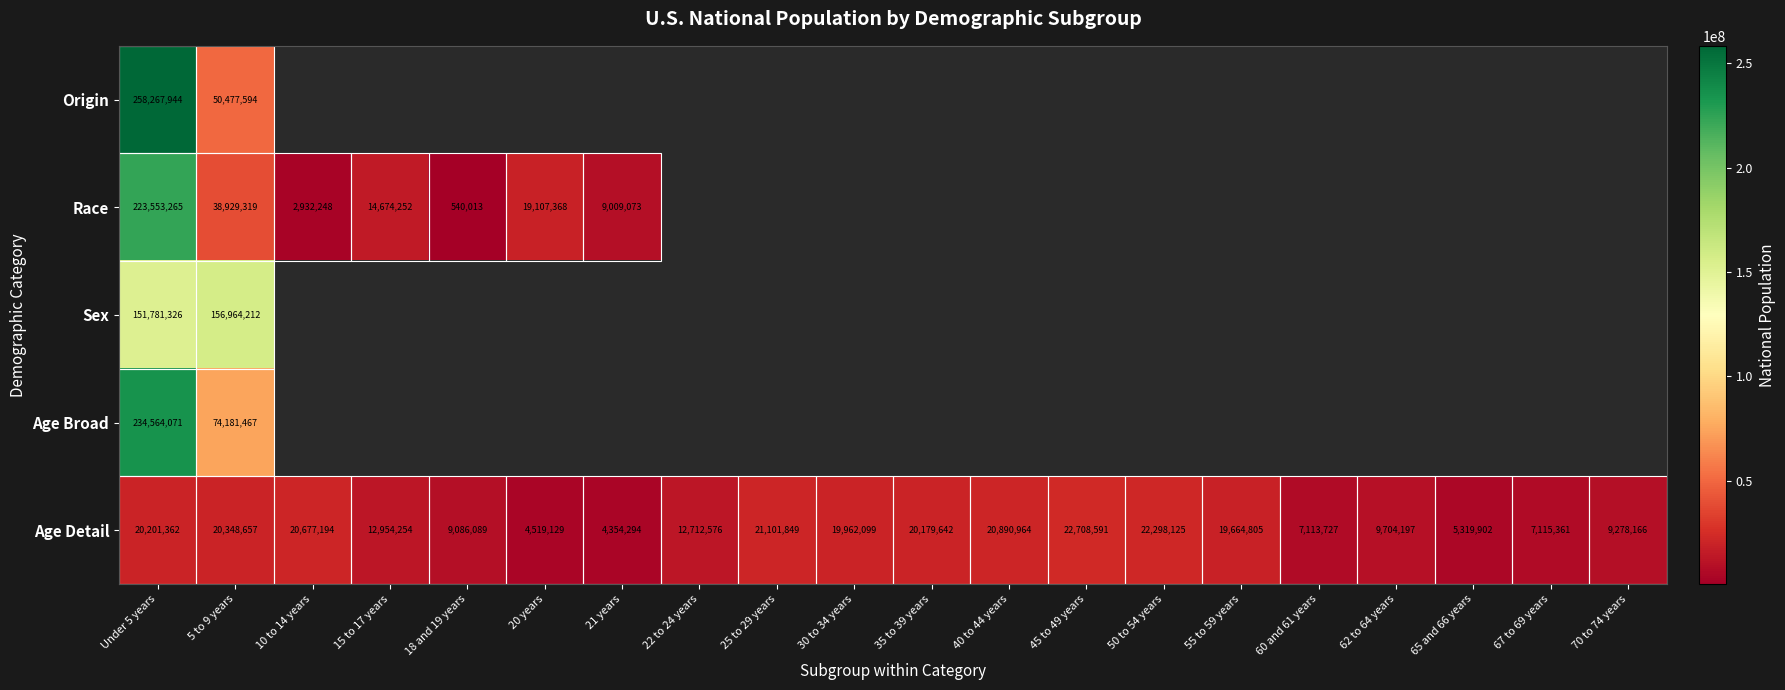

What is the sum of all Age Detail values?

290190983